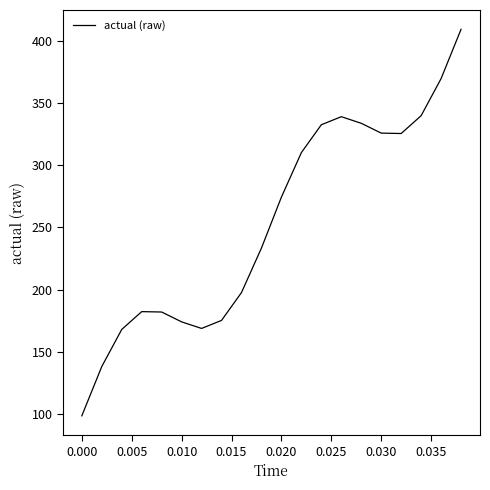

What is the maximum value shown in the chart?

409.2